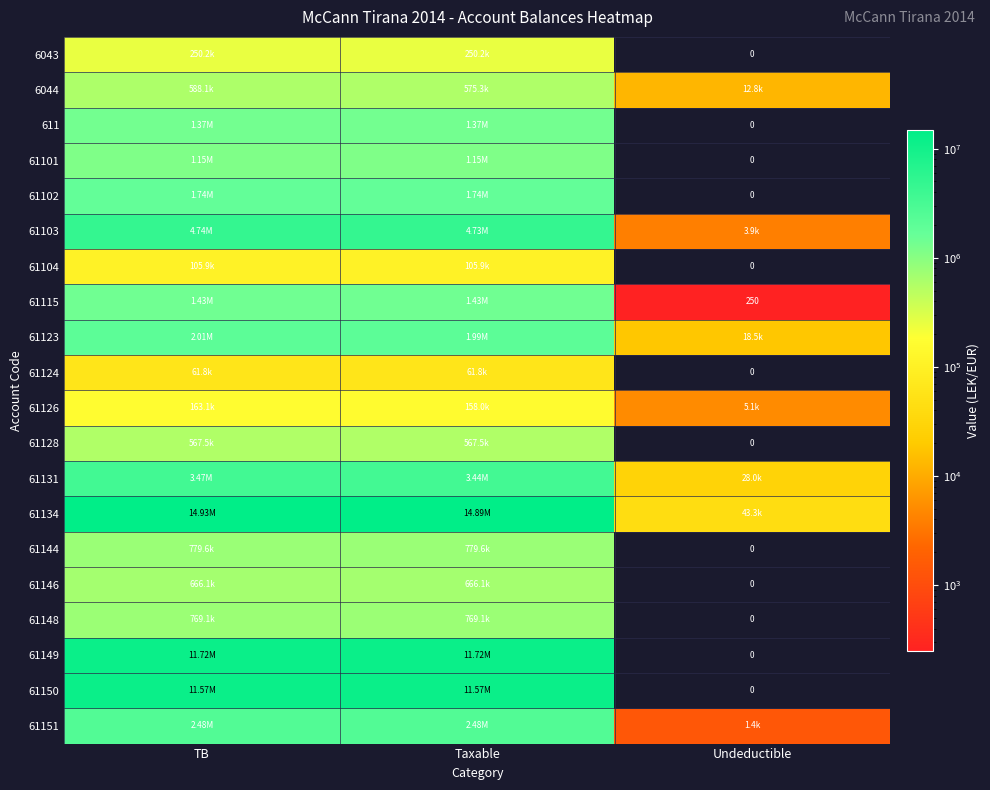

What value does the 61128 series have at Taxable?

567460.5